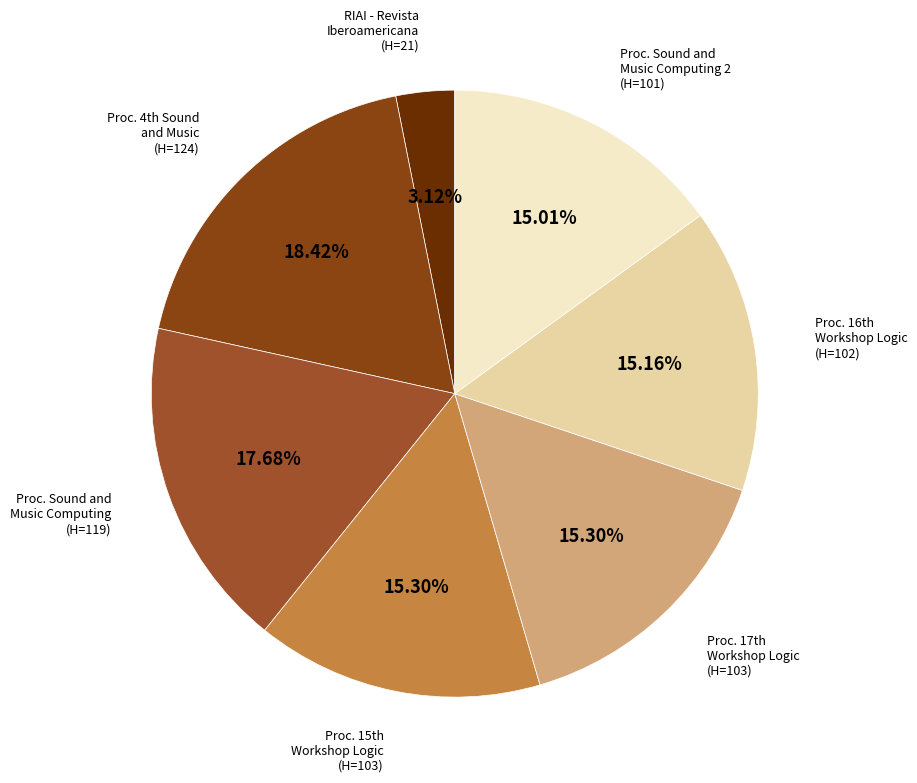

Count the number of slices in the pie.

7